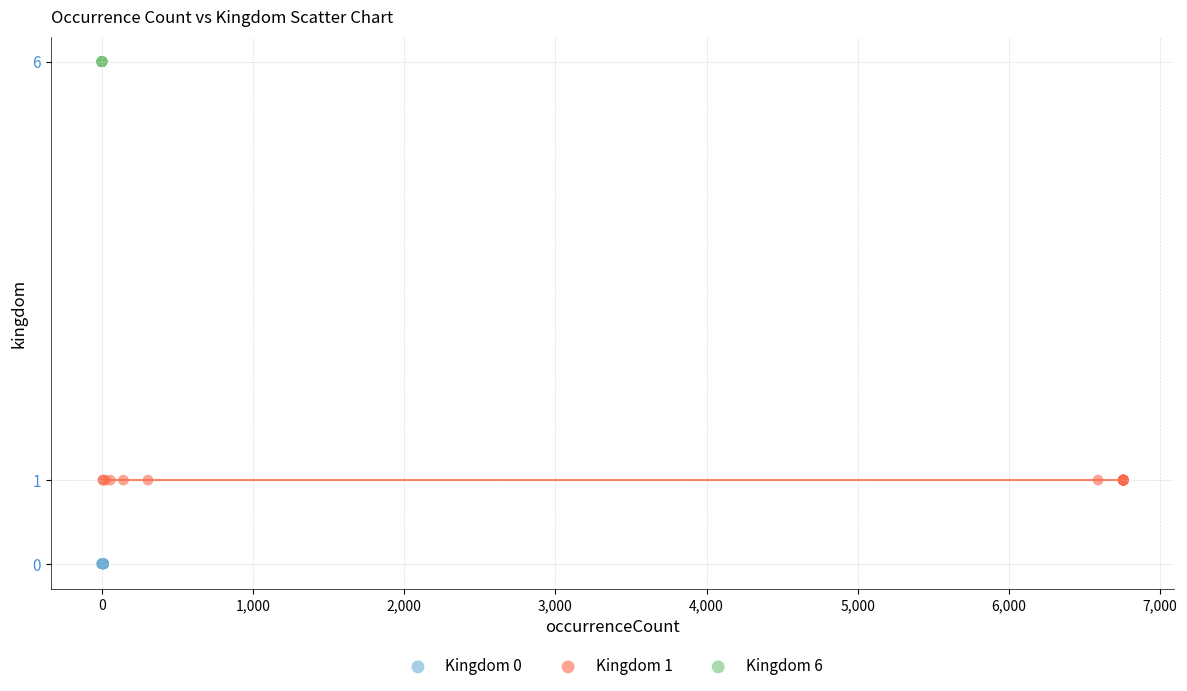

Which series contains the lowest Y value?

Kingdom 0